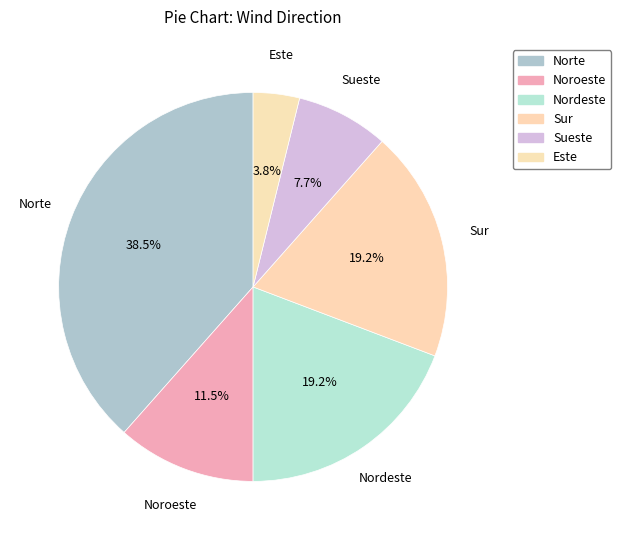

How much of the chart is everything except Sueste?

92.3%